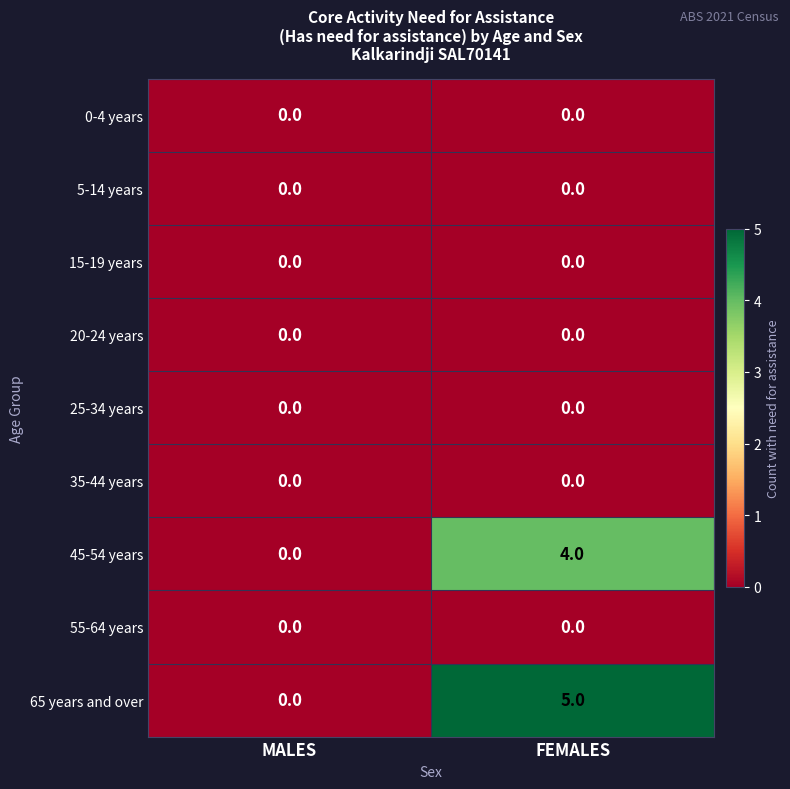

Count the number of data series in this chart.

9